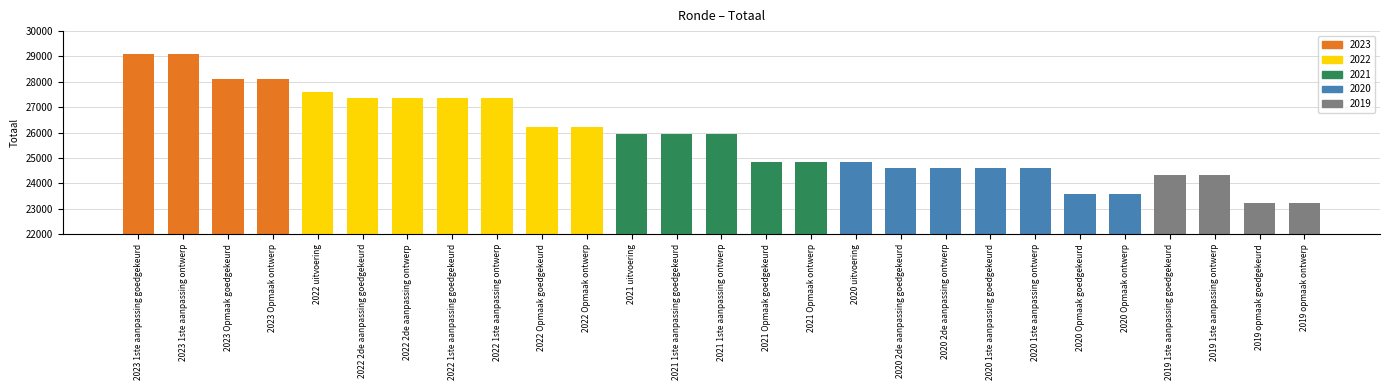

What is the maximum value shown in the chart?

29083